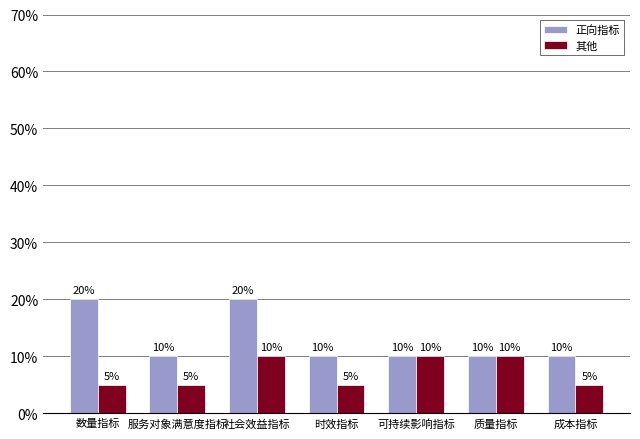

What is the difference between the 正向指标 values at 质量指标 and 数量指标?

10